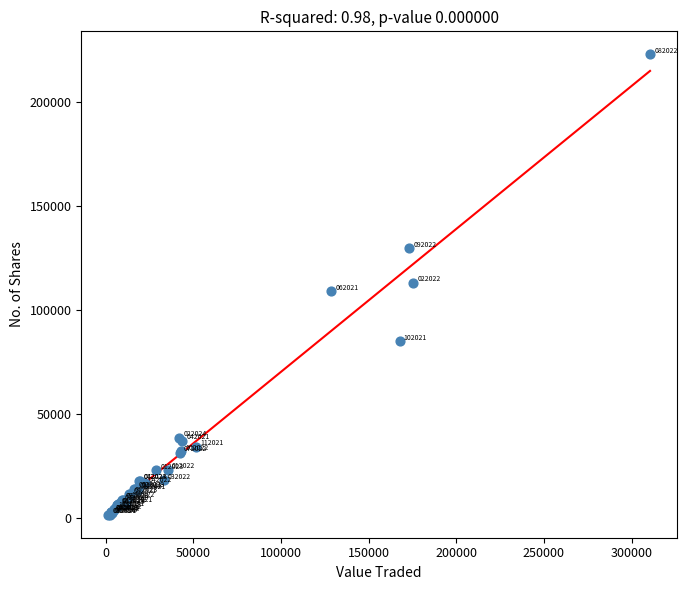

What Y value in the scatter plot is closest to 112118?

113091